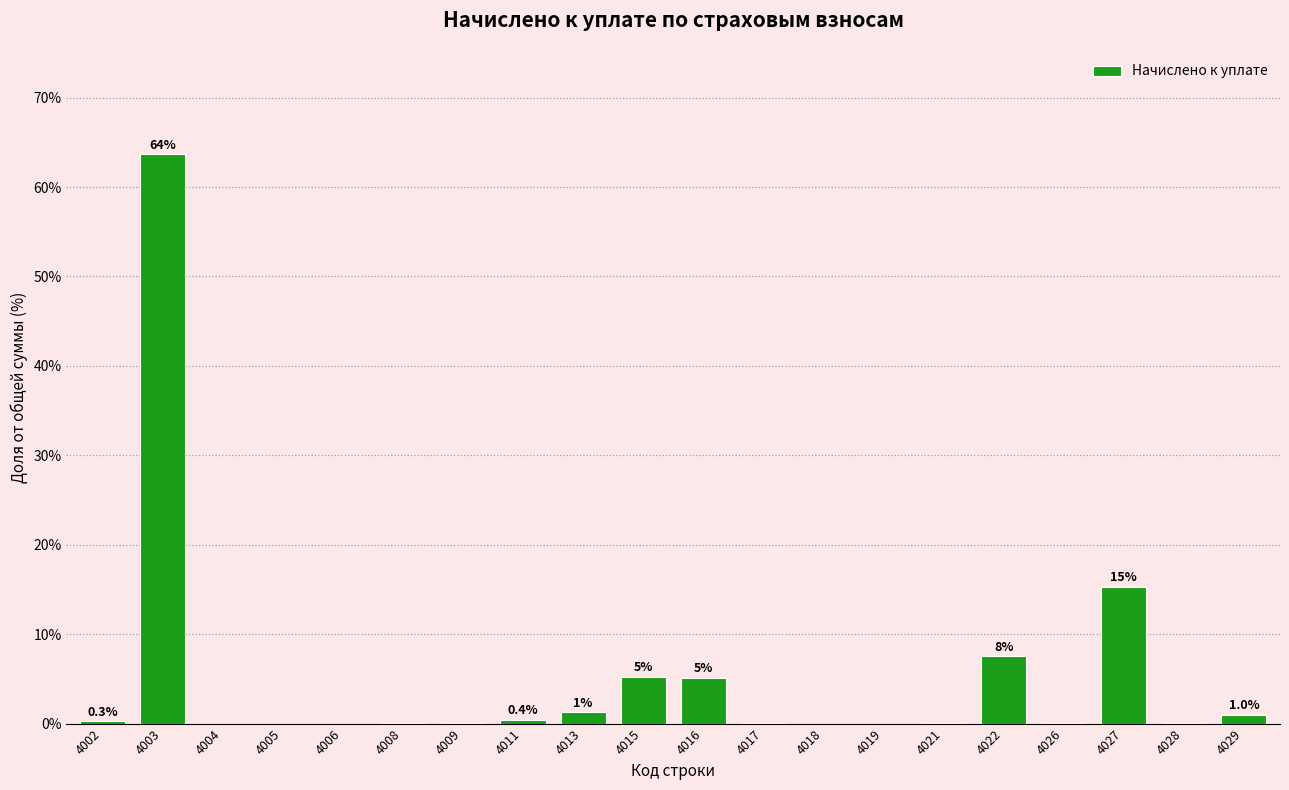

Is it true that the value at 4005 is 0.0?

True